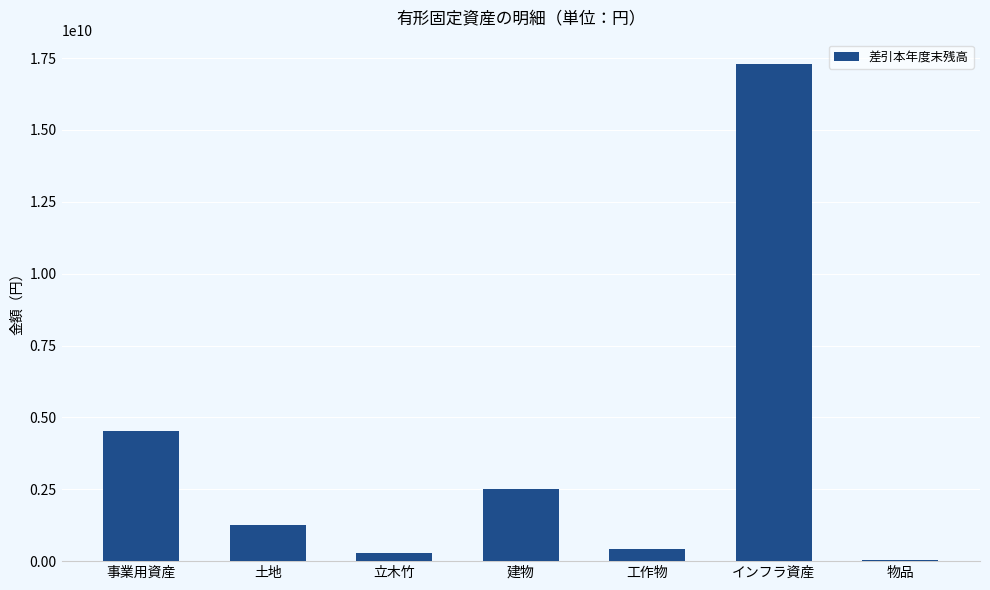

How many categories are shown in the chart?

7